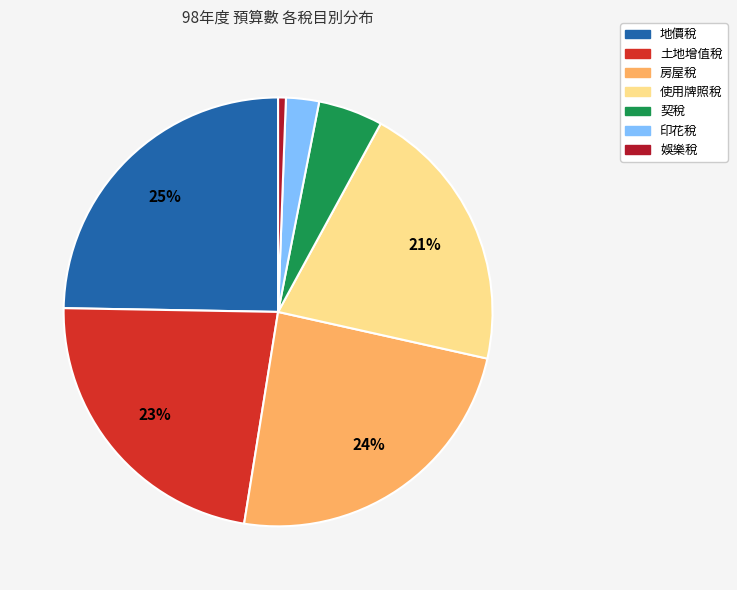

Count the number of slices in the pie.

7